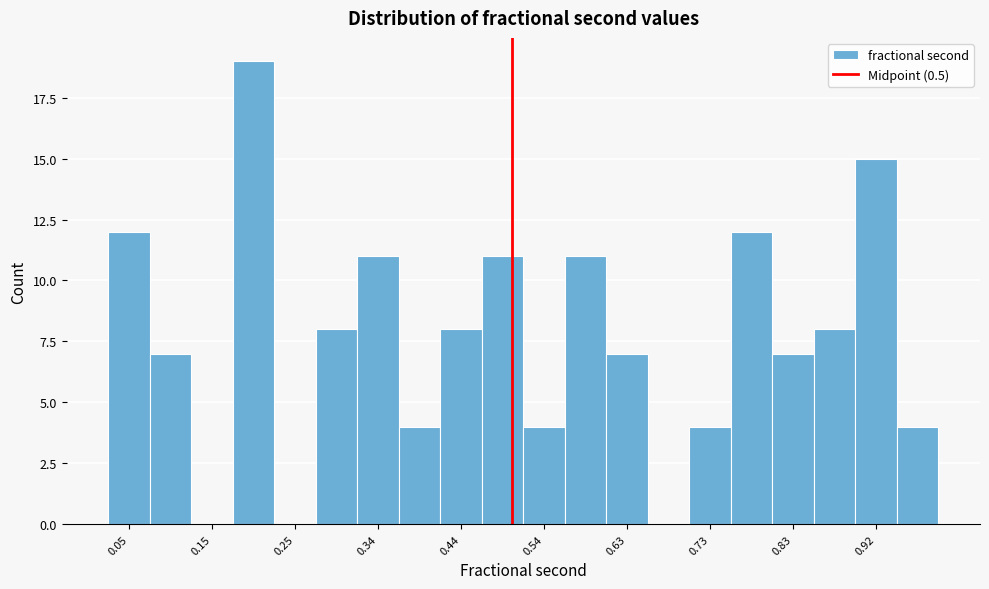

Which range on the x-axis has the tallest bar?

0.17 to 0.22